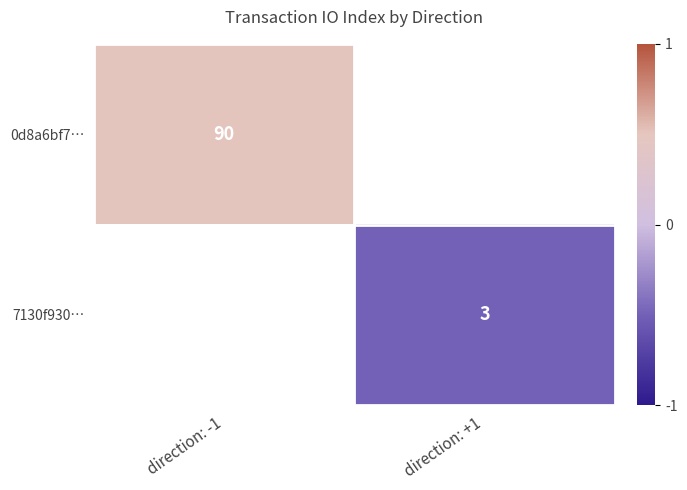

Is it true that 0d8a6bf7… equals 39 at direction: -1?

False